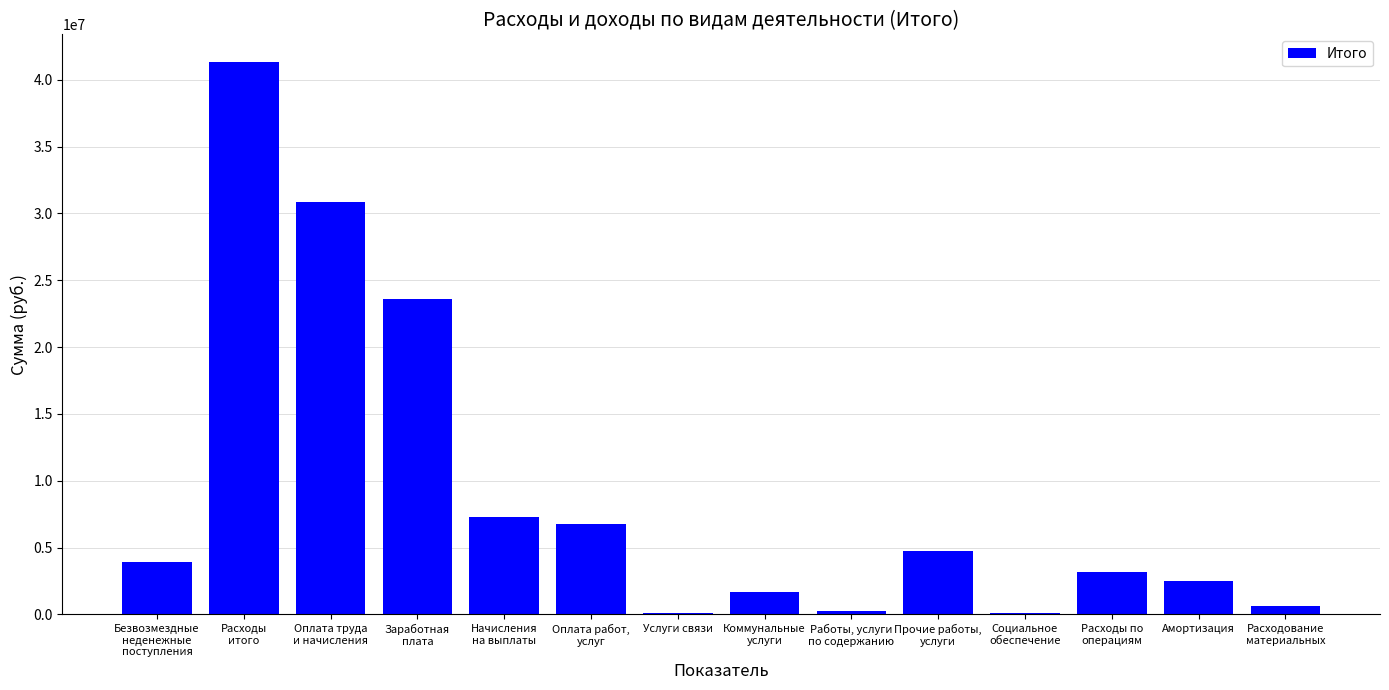

What is the greatest value displayed?

41326176.0